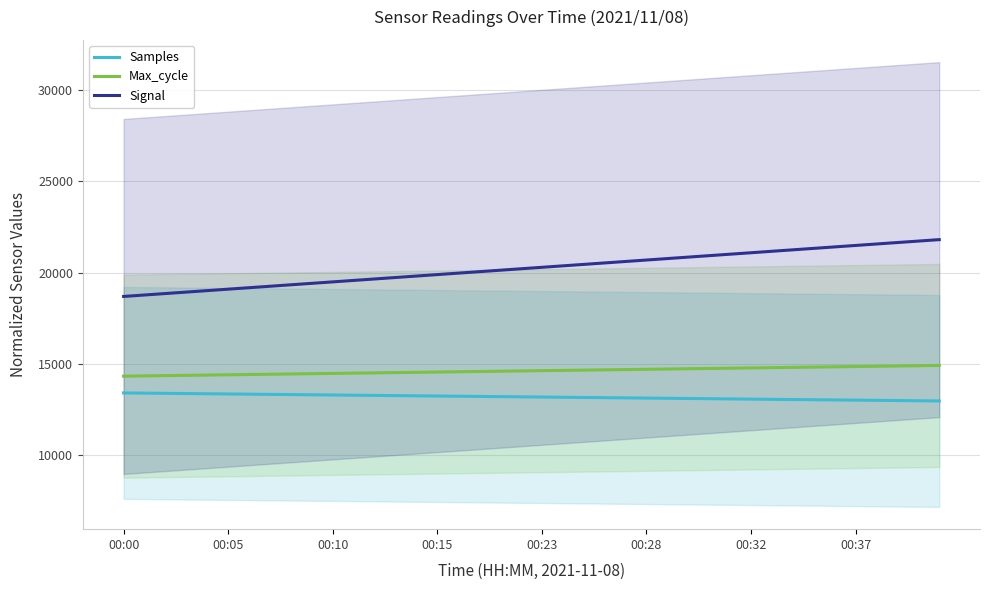

Is this an area chart (filled region under the line)?

No